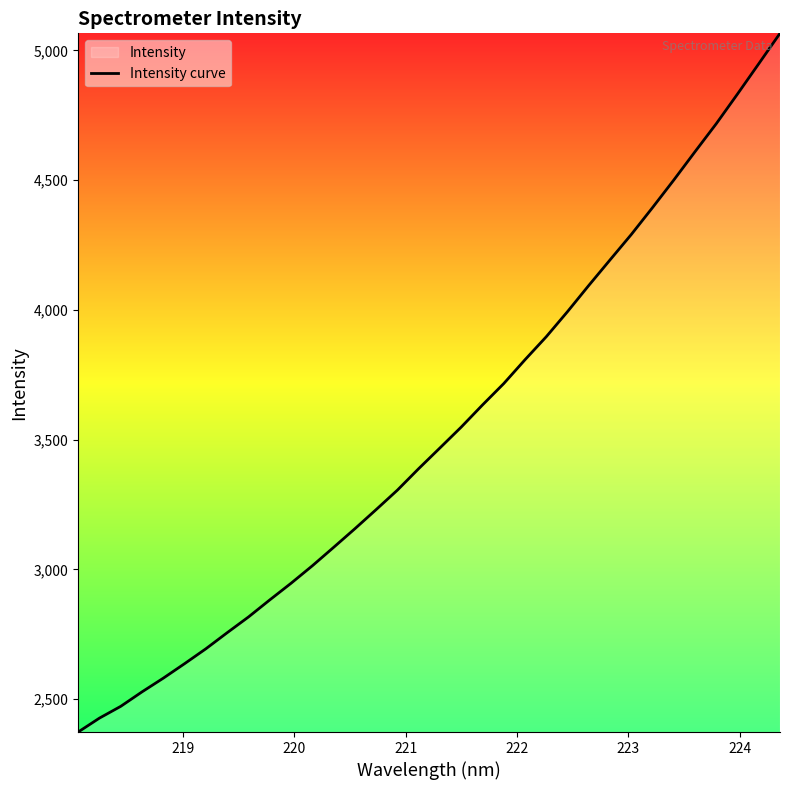

True or false: the data has more than 1 interior local peaks.

False